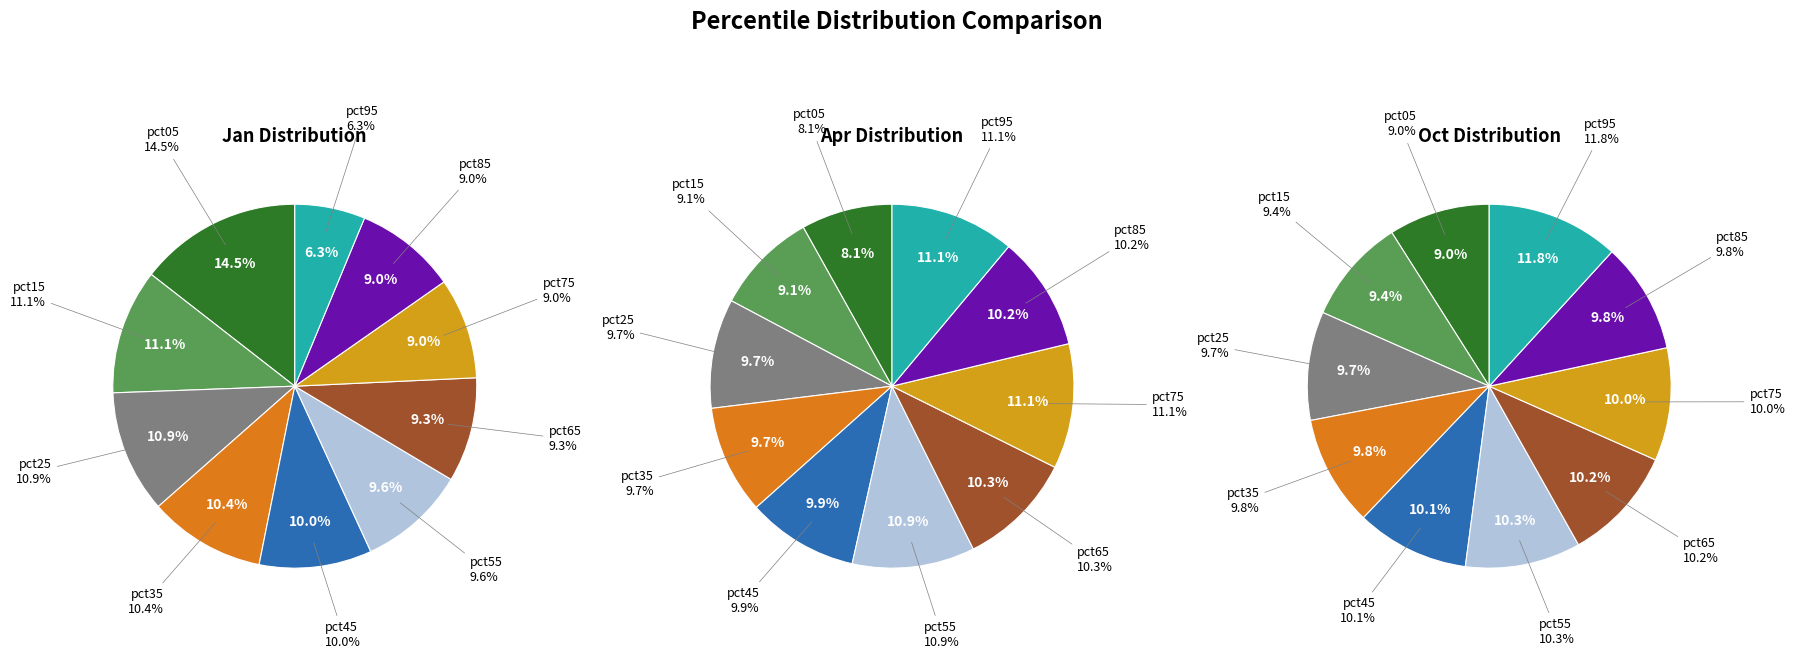

Combined, do pct95 and pct05 account for over 50%?

No